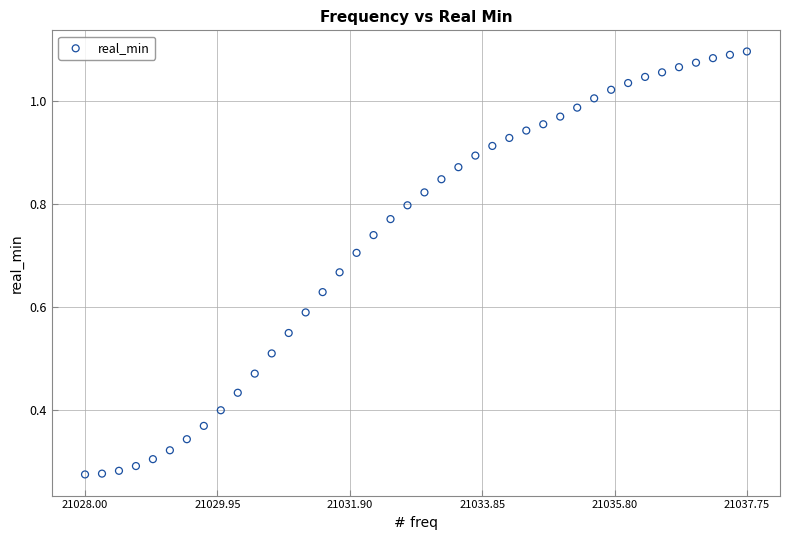

How many points are shown in the scatter plot?

40